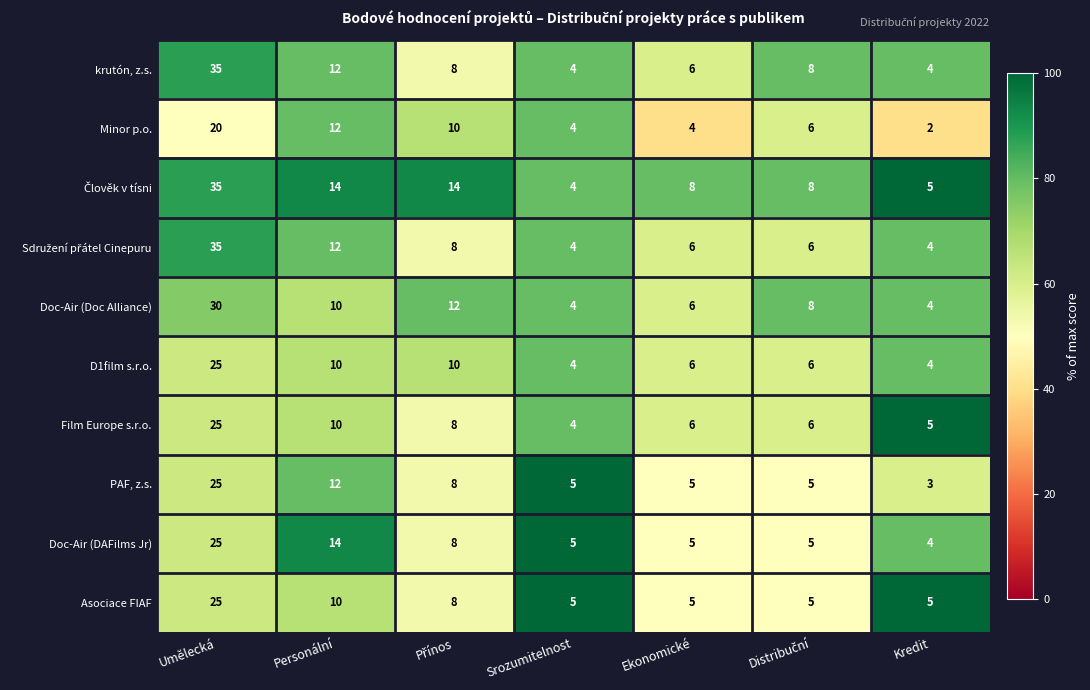

Where is Film Europe s.r.o. nearest to the value 14?

Personální